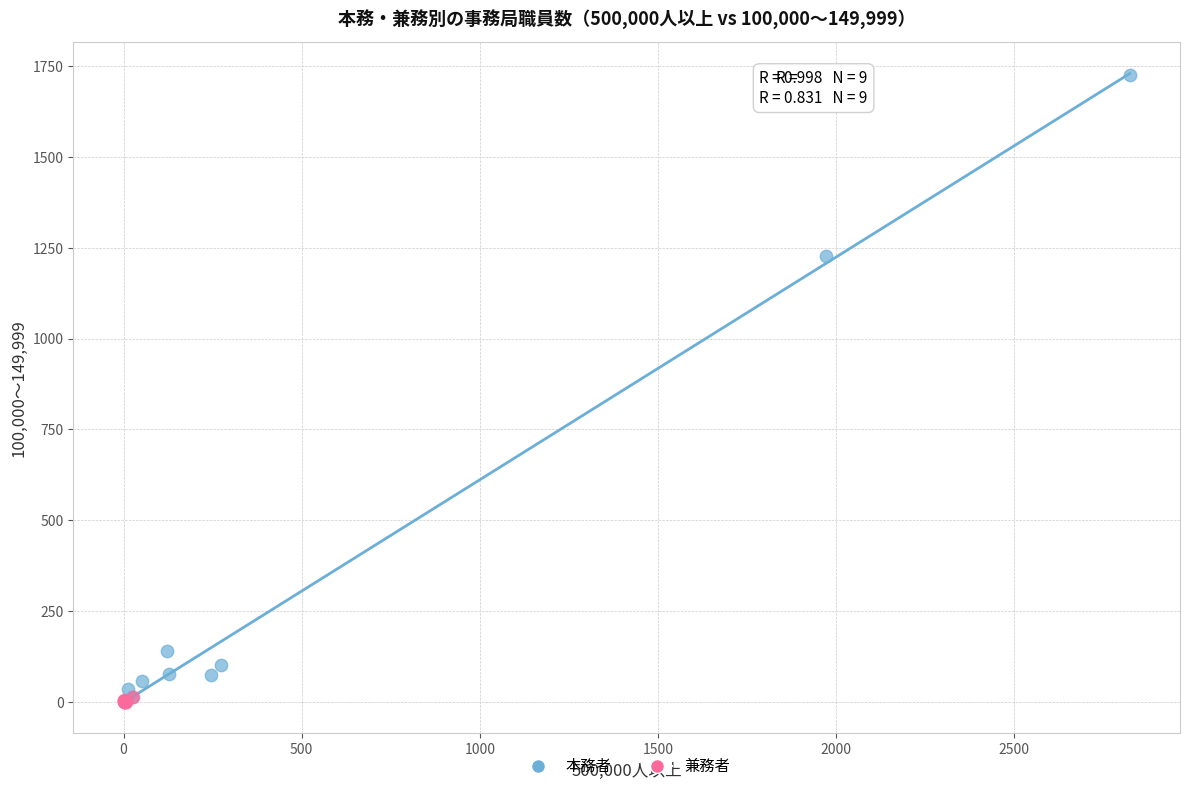

Which series contains the highest Y value?

本務者